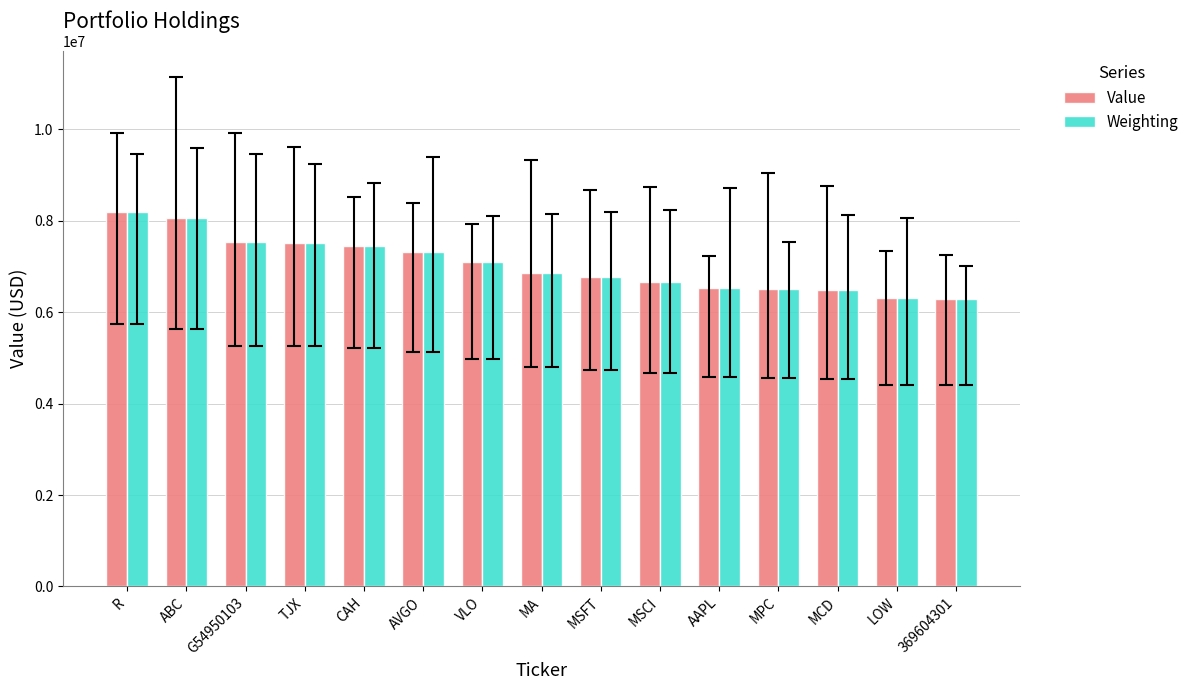

What is the spread (max minus min) of values at VLO?

342.8